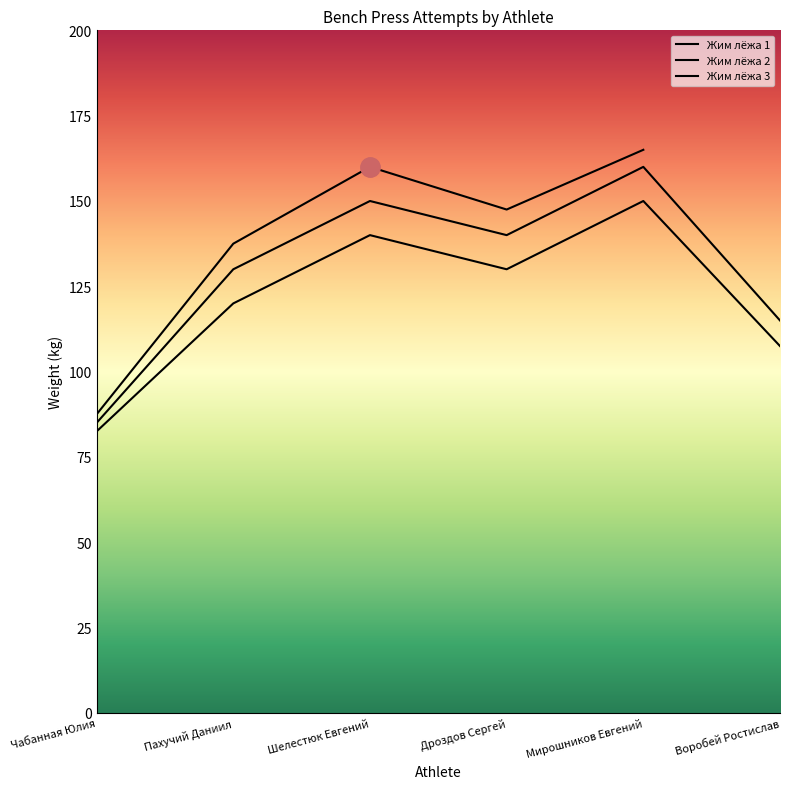

How many categories are shown in the chart?

6